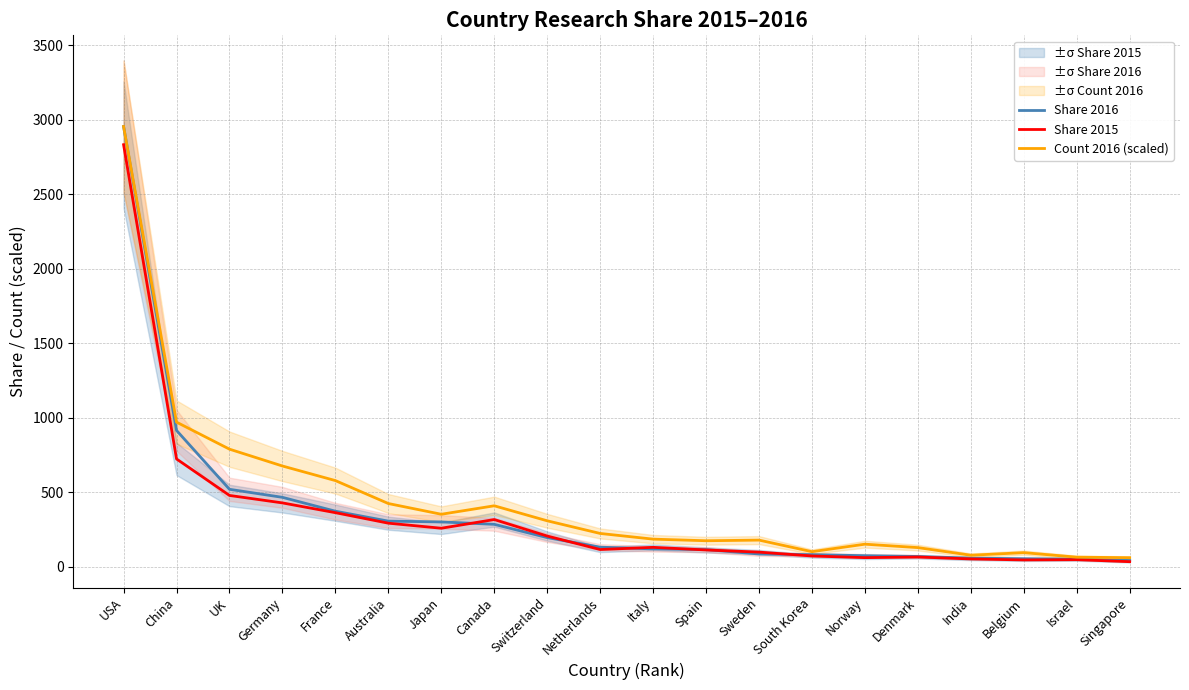

What is the label of the 8th point from the left?

Canada